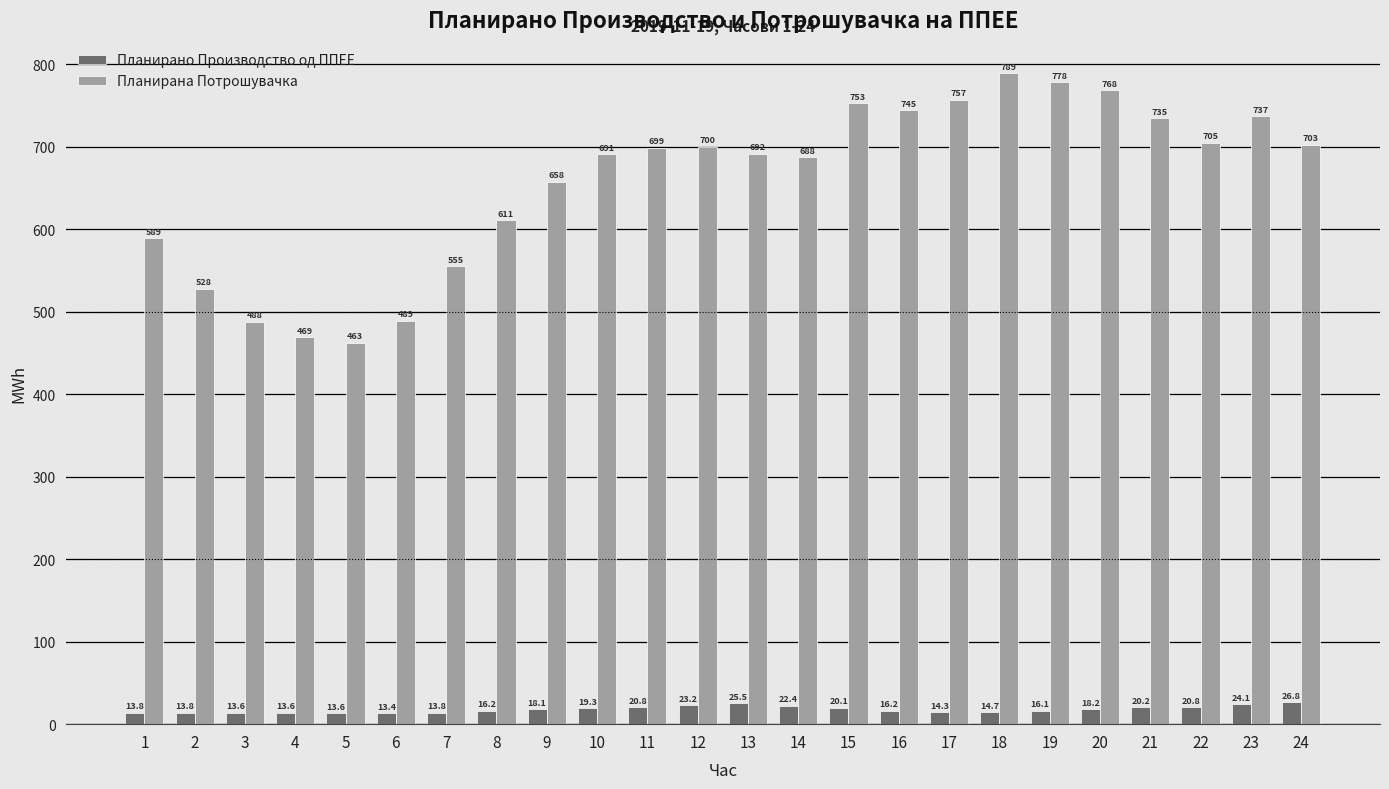

True or false: Планирано Производство од ППЕЕ has a value of 13.4 at 6.

True